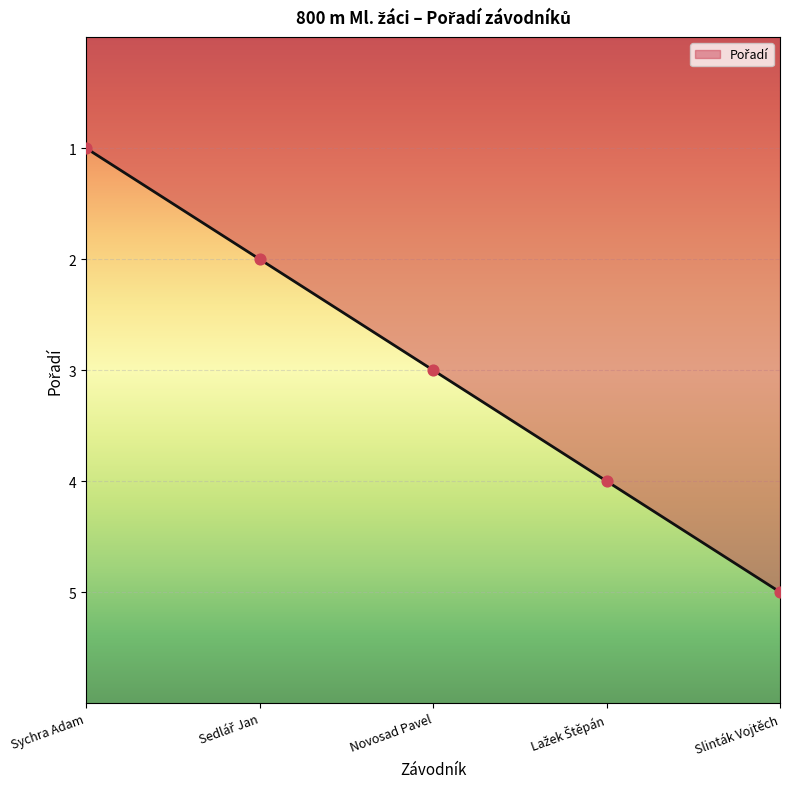

Between Sychra Adam and Novosad Pavel, which is larger?

Novosad Pavel